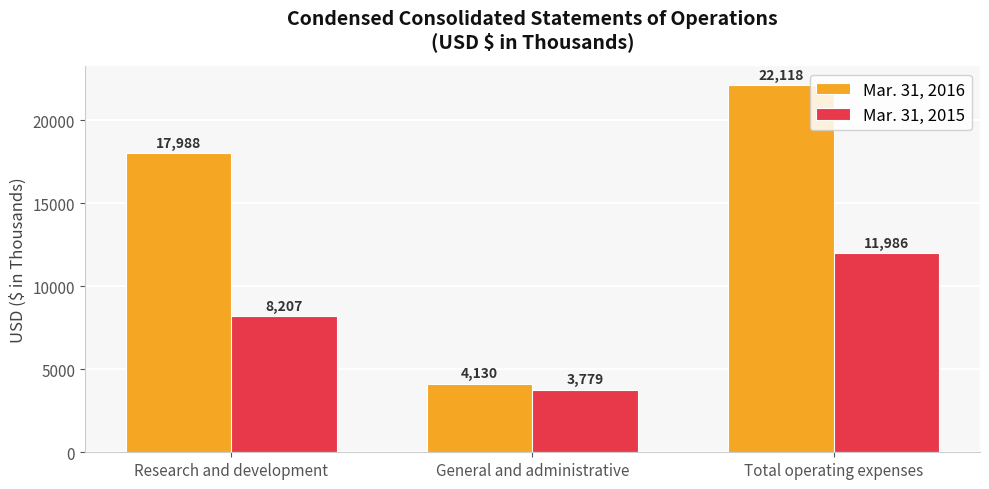

What position from the left is General and administrative?

2